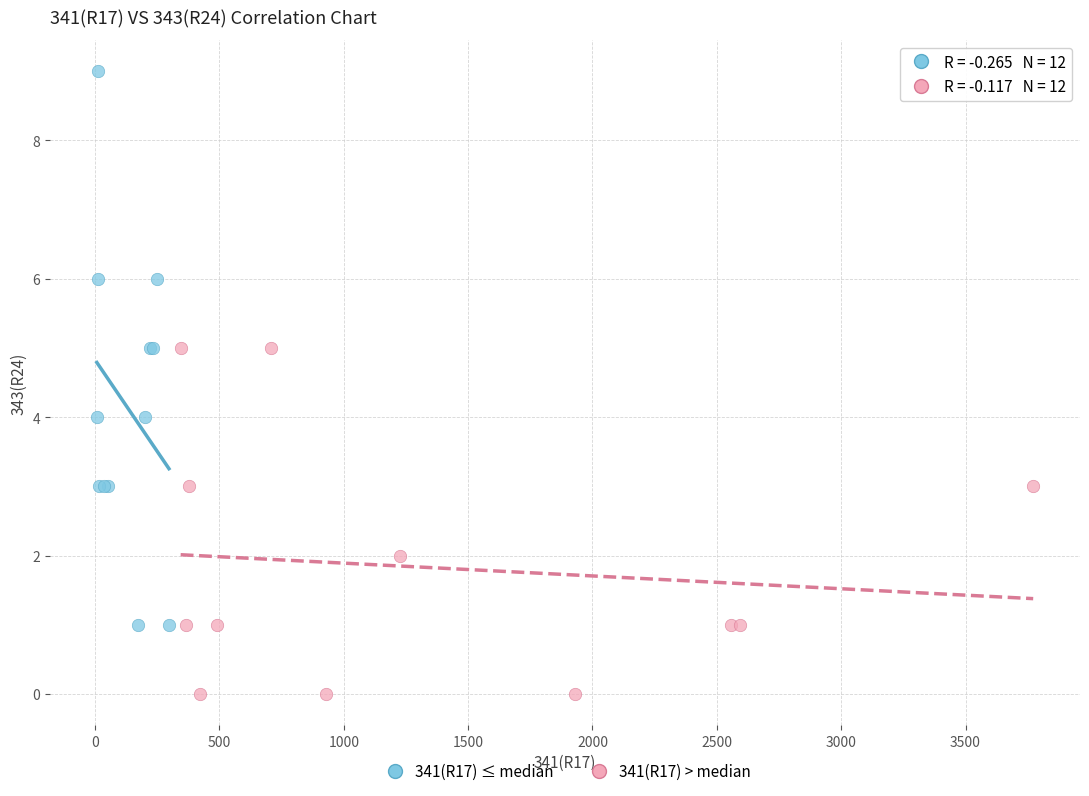

Which series contains the highest Y value?

341(R17) ≤ median